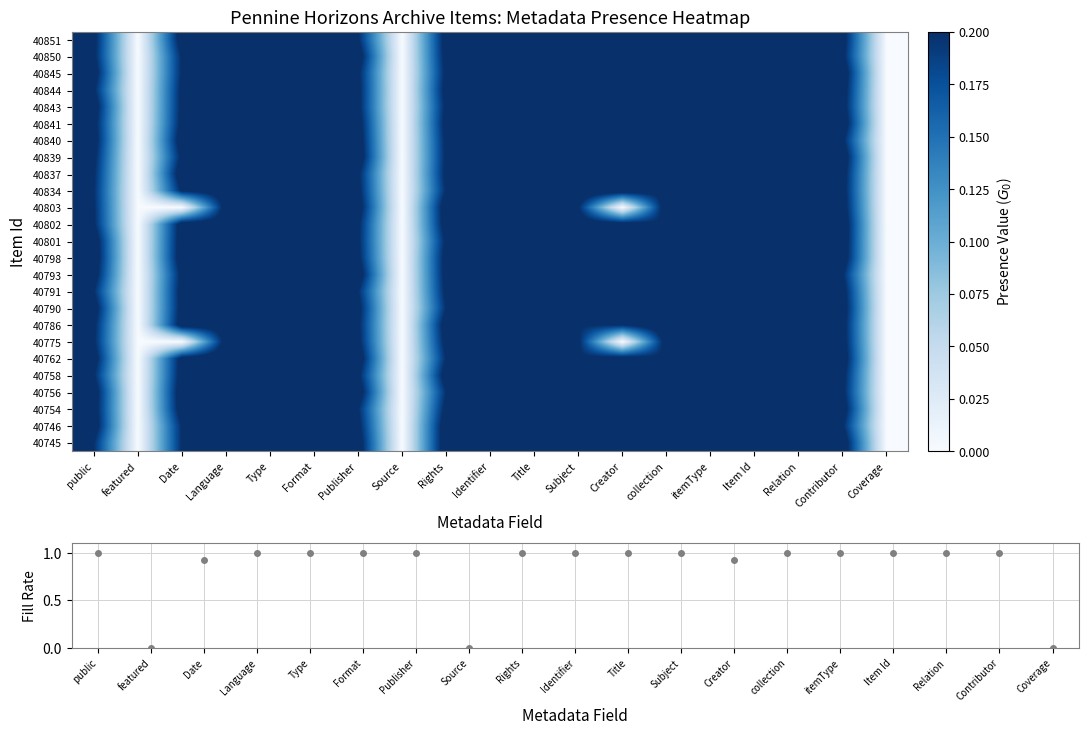

Is it true that 40793 equals 0.4 at Format?

False